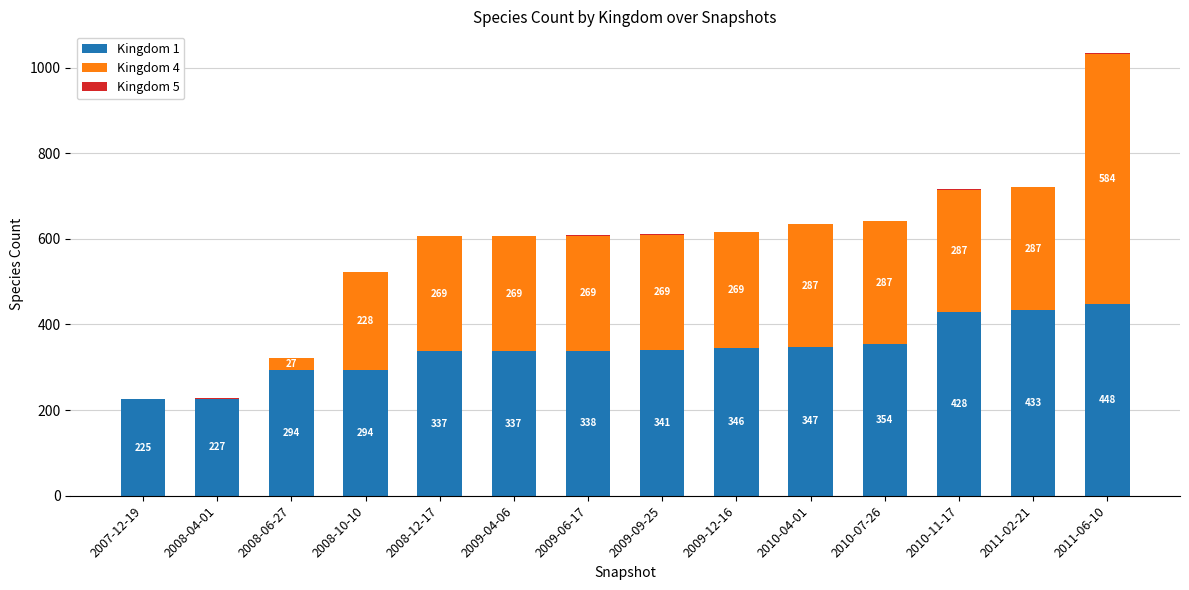

Does the chart contain stacked bars?

Yes